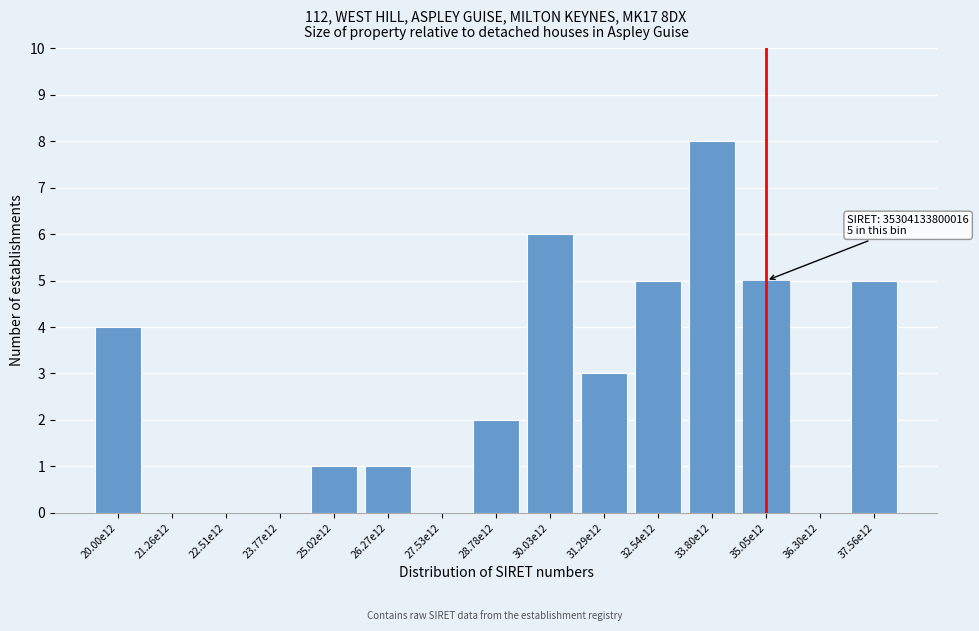

Reading right to left, what are all the values shown in this chart?

37.56e12=5	36.30e12=0	35.05e12=5	33.80e12=8	32.54e12=5	31.29e12=3	30.03e12=6	28.78e12=2	27.53e12=0	26.27e12=1	25.02e12=1	23.77e12=0	22.51e12=0	21.26e12=0	20.00e12=4